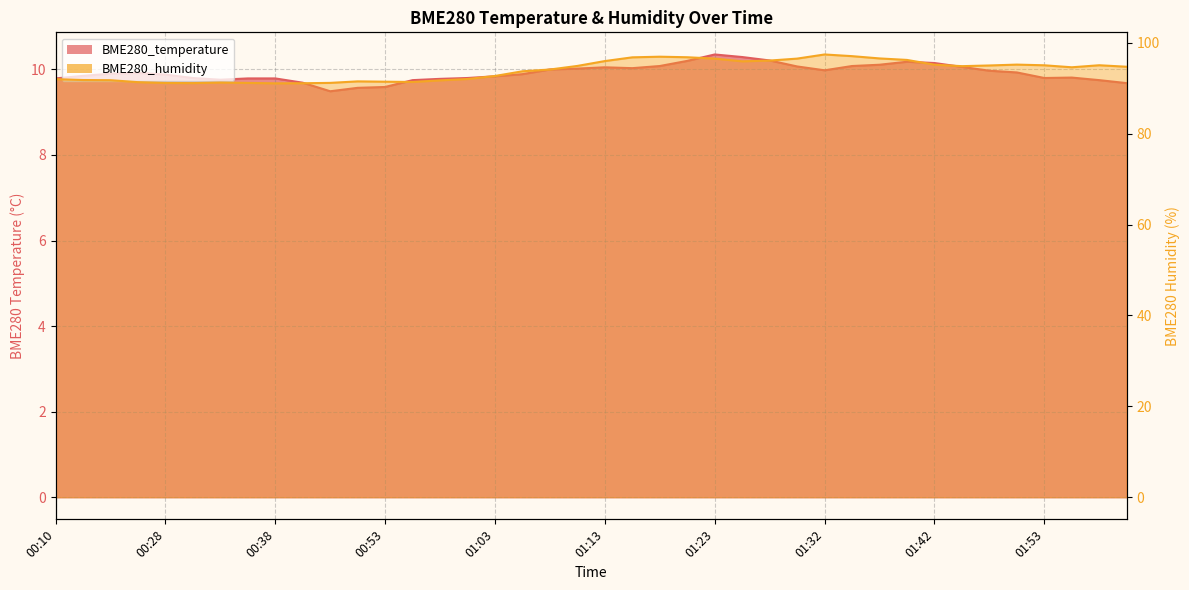

At 00:40, list the series in order from smallest to largest.

BME280_temperature, BME280_humidity